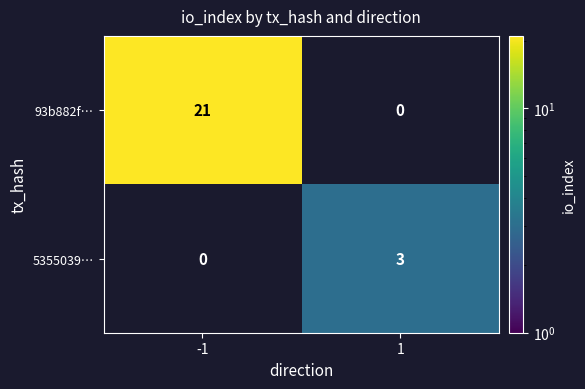

Reading left to right, transcribe all the data shown in this chart.

93b882f…: 21	0
5355039…: 0	3